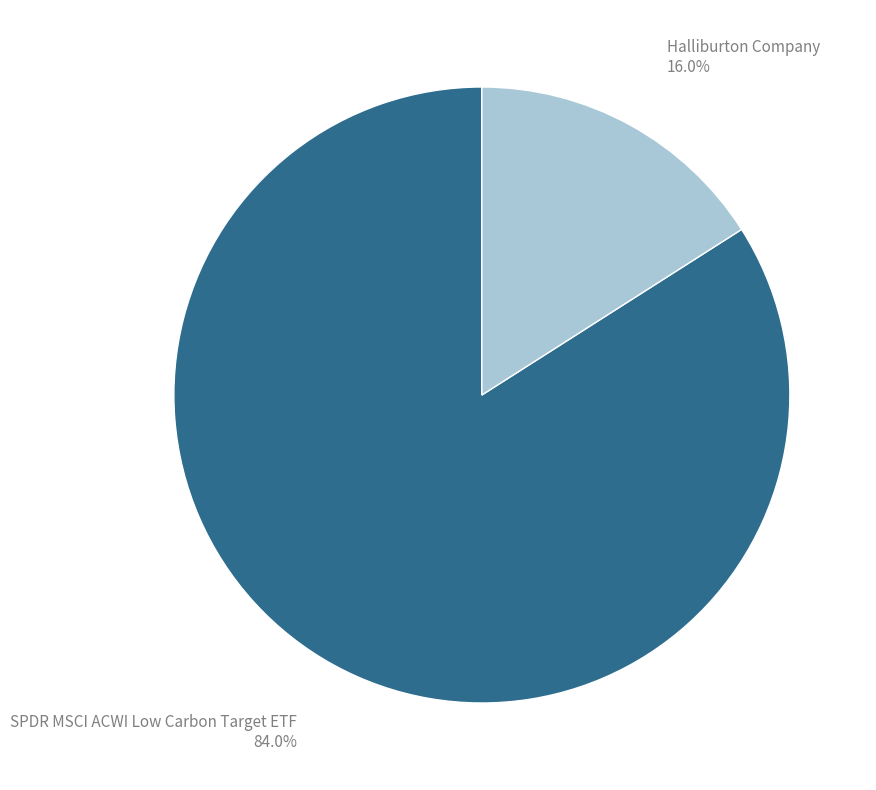

Which has a higher value, Halliburton Company or SPDR MSCI ACWI Low Carbon Target ETF?

SPDR MSCI ACWI Low Carbon Target ETF